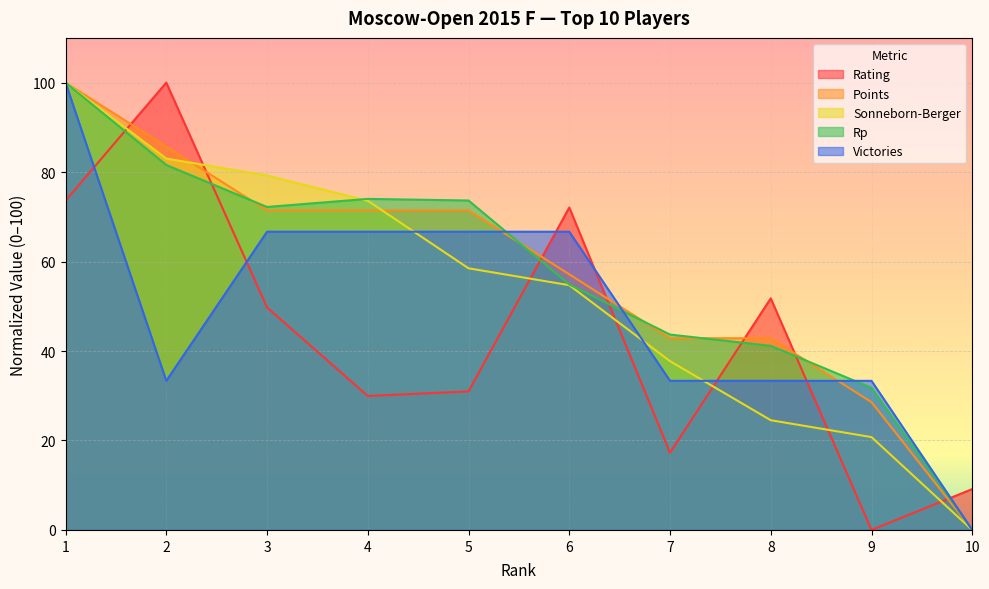

True or false: Rp and Sonneborn-Berger intersect in this chart.

True